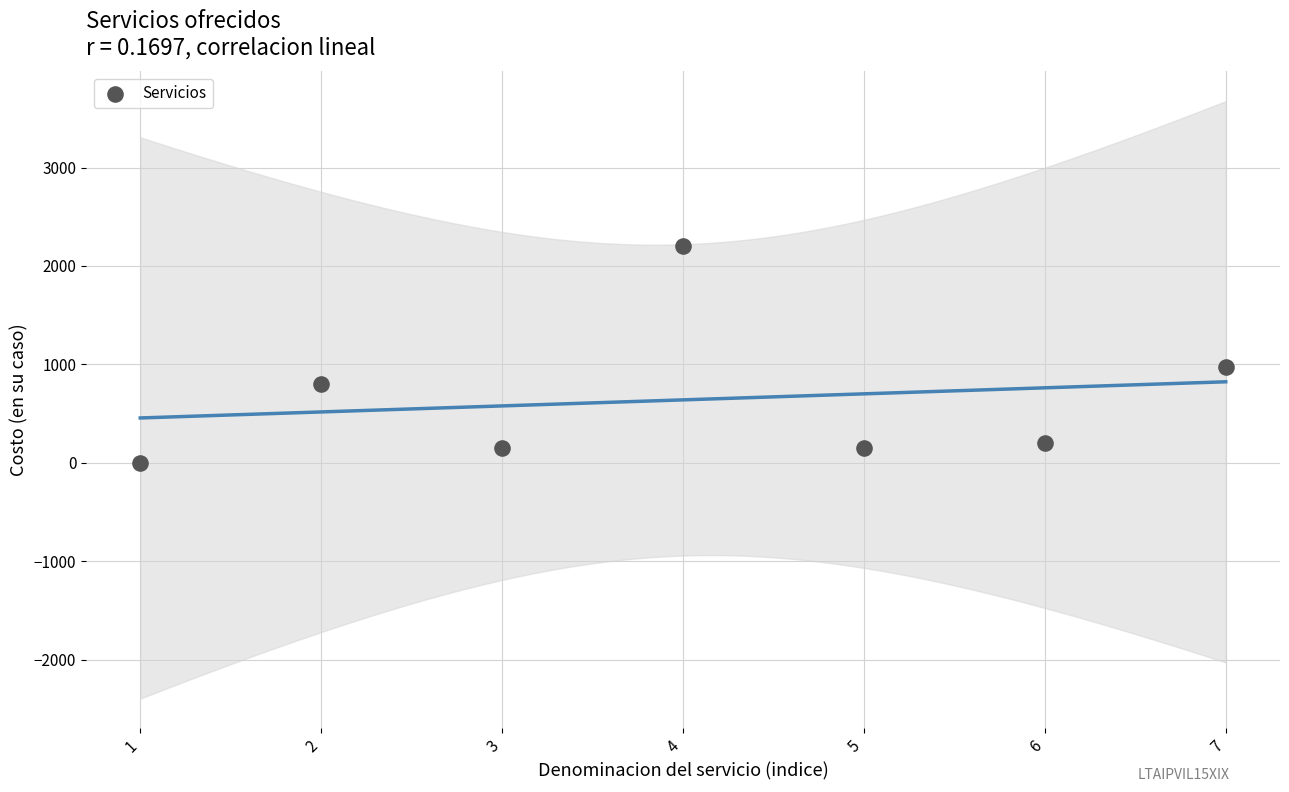

What is the average X value?

4